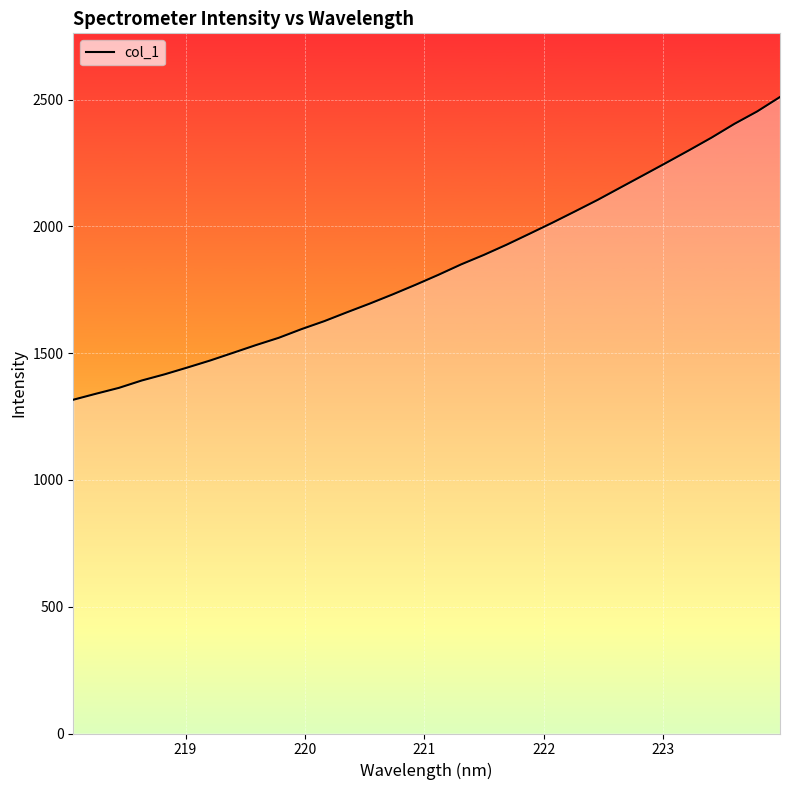

What is the greatest value displayed?

2510.3